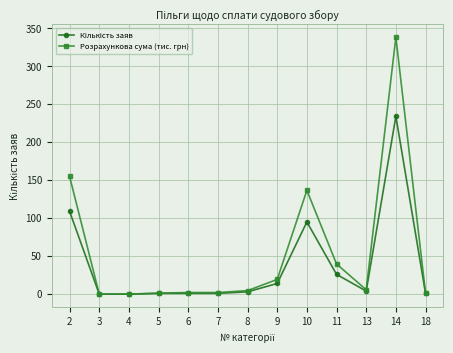

Count the number of categories in the chart.

13